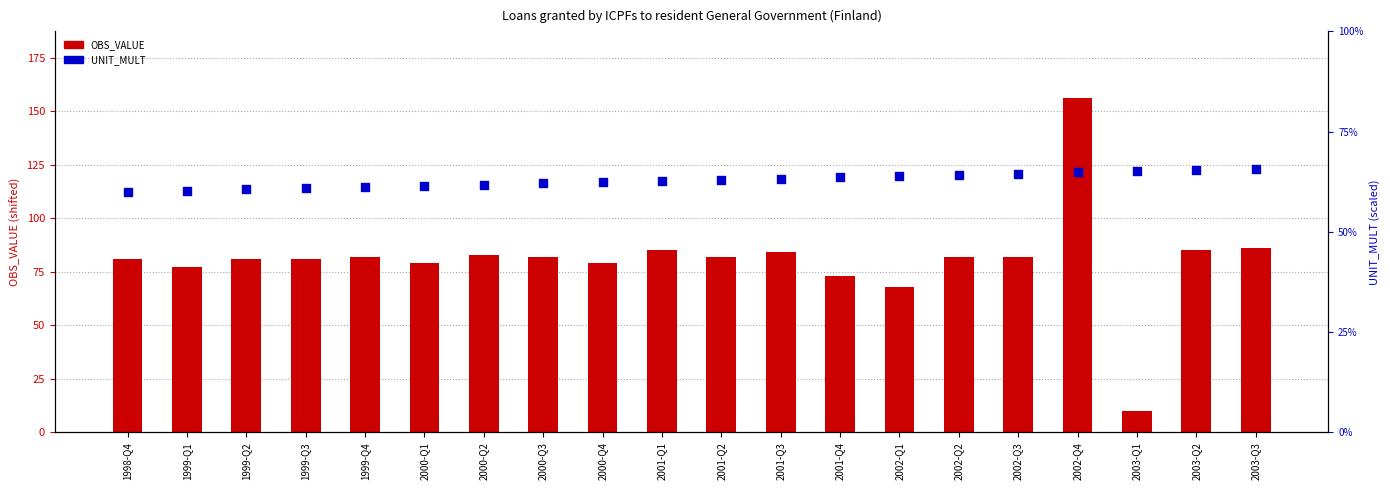

Which series has the largest Y range (max minus min)?

OBS_VALUE